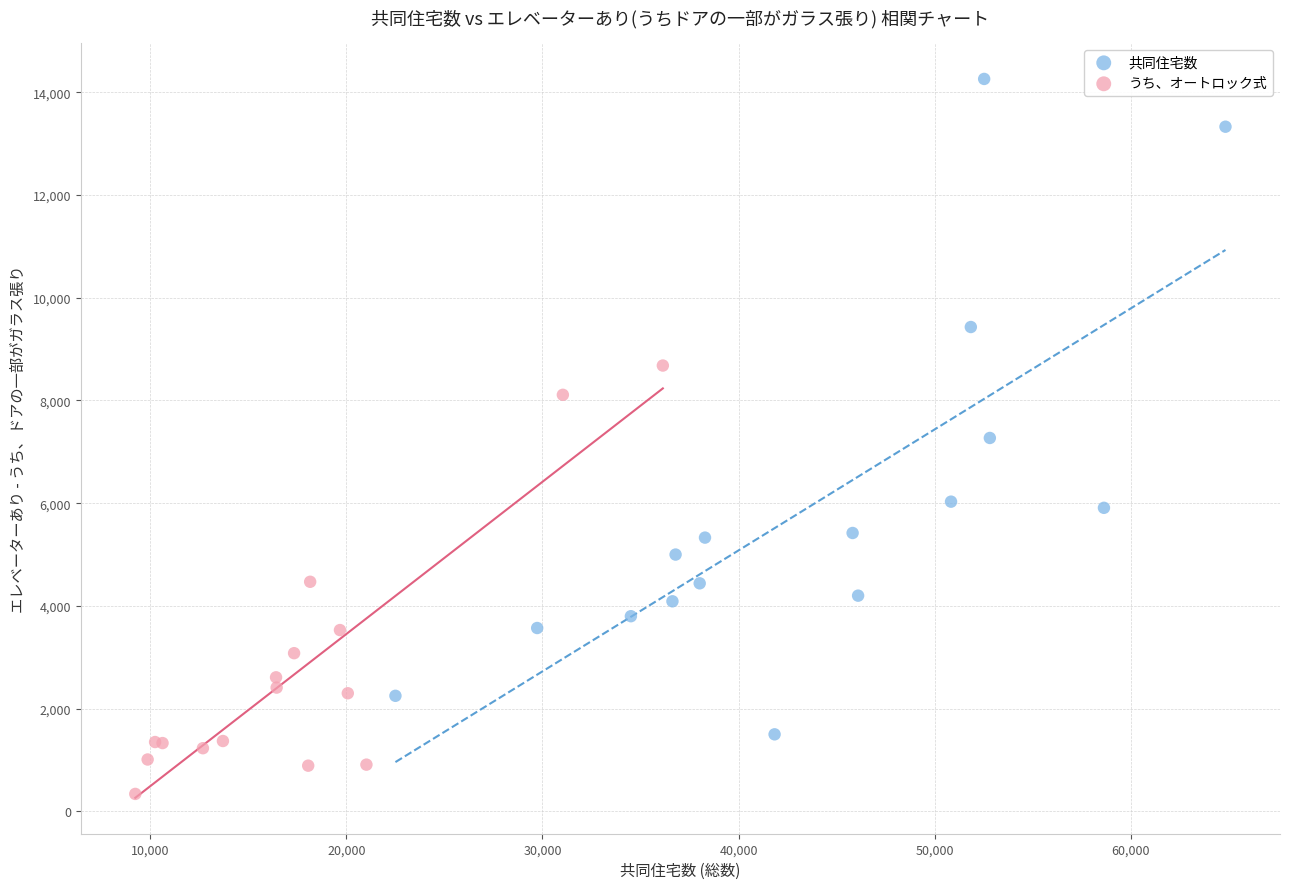

Which series contains the highest Y value?

共同住宅数